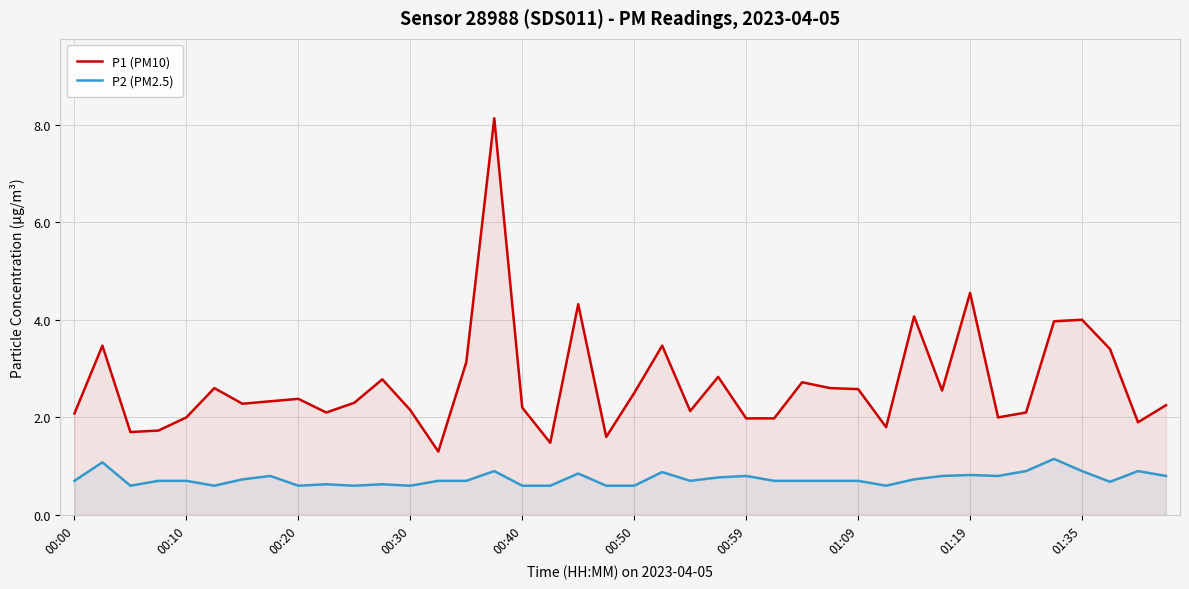

True or false: P2 (PM2.5) and P1 (PM10) intersect in this chart.

False